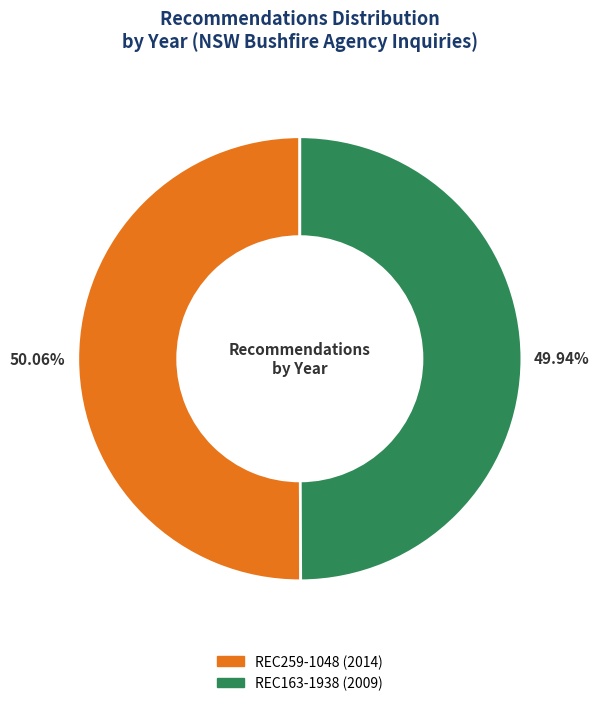

What percentage is the REC163-1938 slice, to the nearest percent?

50%